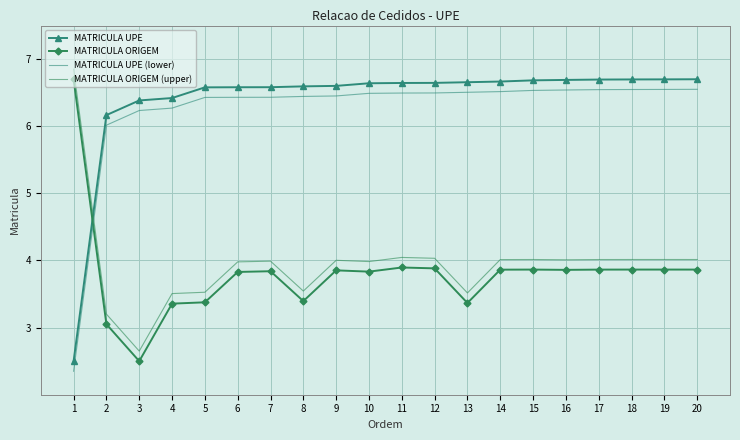

How many lines are shown in the chart?

4